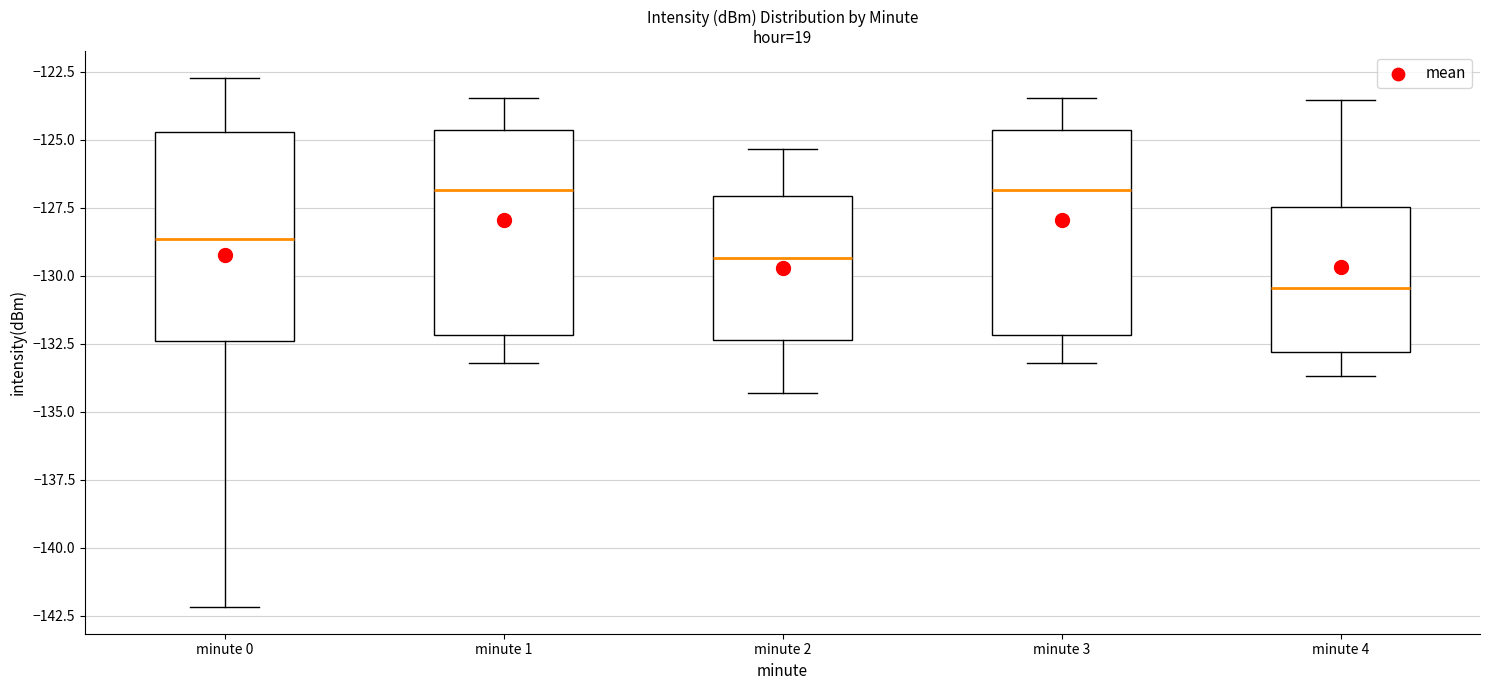

Reading left to right, read every box against the y-axis: the position of its median line, the range the box covers, and the ends of its whiskers. The values are not printed on the chart, so give them approximately, as read against the axis.

minute 0: median -128.5, box -132.5 to -124.5, whiskers -142.0 to -122.5
minute 1: median -127.0, box -132.0 to -124.5, whiskers -133.0 to -123.5
minute 2: median -129.5, box -132.5 to -127.0, whiskers -134.5 to -125.5
minute 3: median -127.0, box -132.0 to -124.5, whiskers -133.0 to -123.5
minute 4: median -130.5, box -133.0 to -127.5, whiskers -133.5 to -123.5